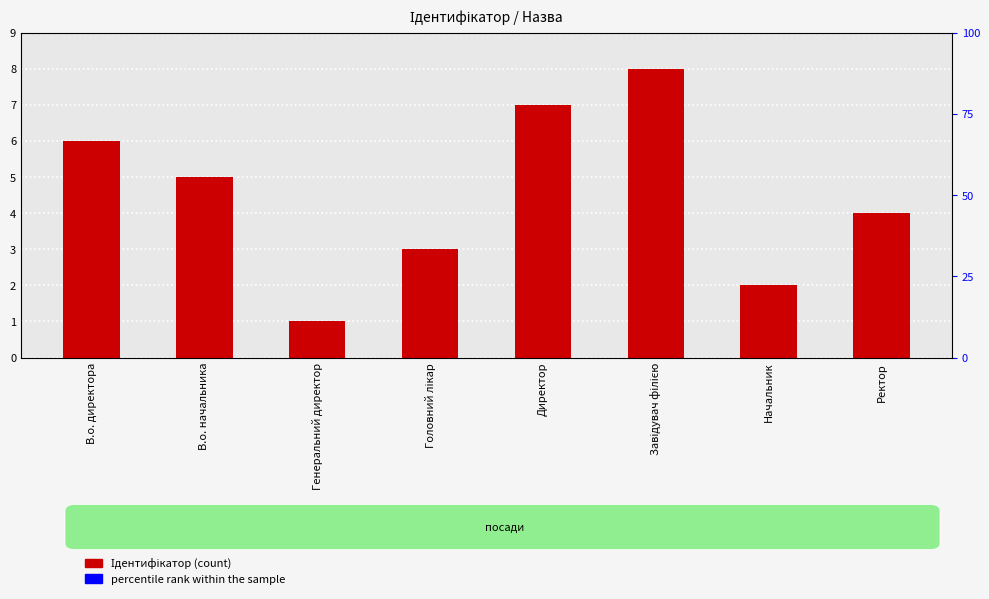

Are the bars horizontal?

No